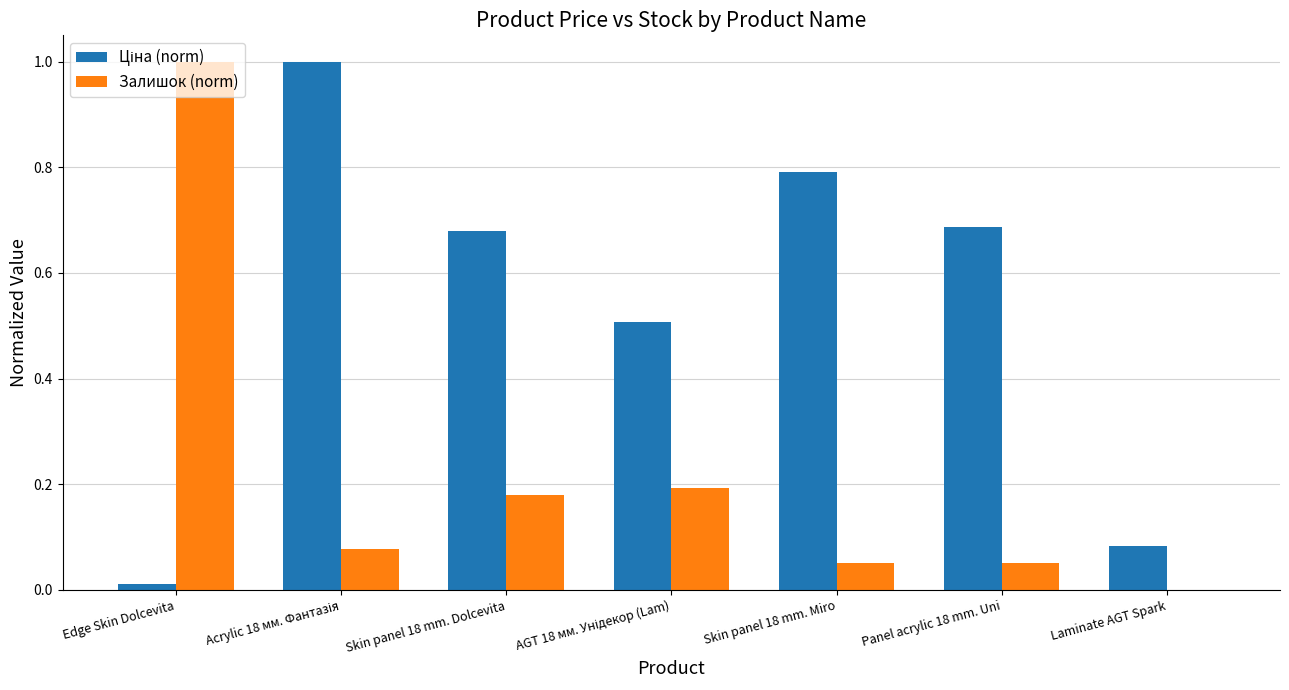

What is the total value across all series at Skin panel 18 mm. Dolcevita?

0.9